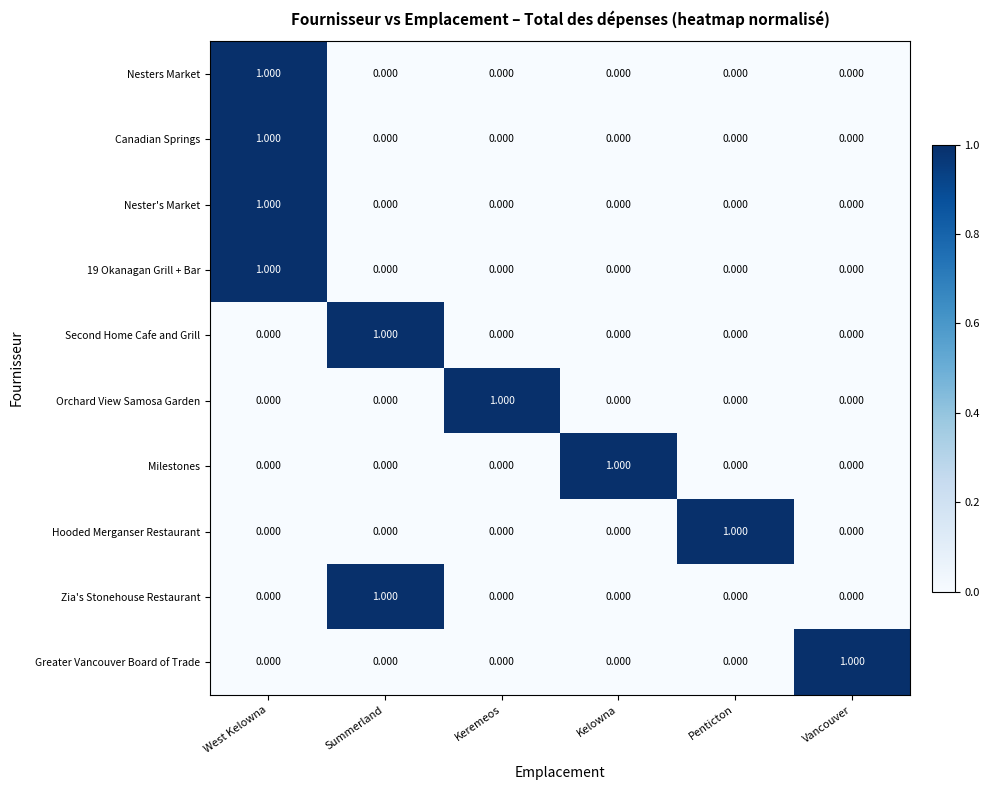

Reading left to right, transcribe all the data shown in this chart.

Nesters Market: West Kelowna=1	Summerland=0	Keremeos=0	Kelowna=0	Penticton=0	Vancouver=0
Canadian Springs: West Kelowna=1	Summerland=0	Keremeos=0	Kelowna=0	Penticton=0	Vancouver=0
Nester's Market: West Kelowna=1	Summerland=0	Keremeos=0	Kelowna=0	Penticton=0	Vancouver=0
19 Okanagan Grill + Bar: West Kelowna=1	Summerland=0	Keremeos=0	Kelowna=0	Penticton=0	Vancouver=0
Second Home Cafe and Grill: West Kelowna=0	Summerland=1	Keremeos=0	Kelowna=0	Penticton=0	Vancouver=0
Orchard View Samosa Garden: West Kelowna=0	Summerland=0	Keremeos=1	Kelowna=0	Penticton=0	Vancouver=0
Milestones: West Kelowna=0	Summerland=0	Keremeos=0	Kelowna=1	Penticton=0	Vancouver=0
Hooded Merganser Restaurant: West Kelowna=0	Summerland=0	Keremeos=0	Kelowna=0	Penticton=1	Vancouver=0
Zia's Stonehouse Restaurant: West Kelowna=0	Summerland=1	Keremeos=0	Kelowna=0	Penticton=0	Vancouver=0
Greater Vancouver Board of Trade: West Kelowna=0	Summerland=0	Keremeos=0	Kelowna=0	Penticton=0	Vancouver=1